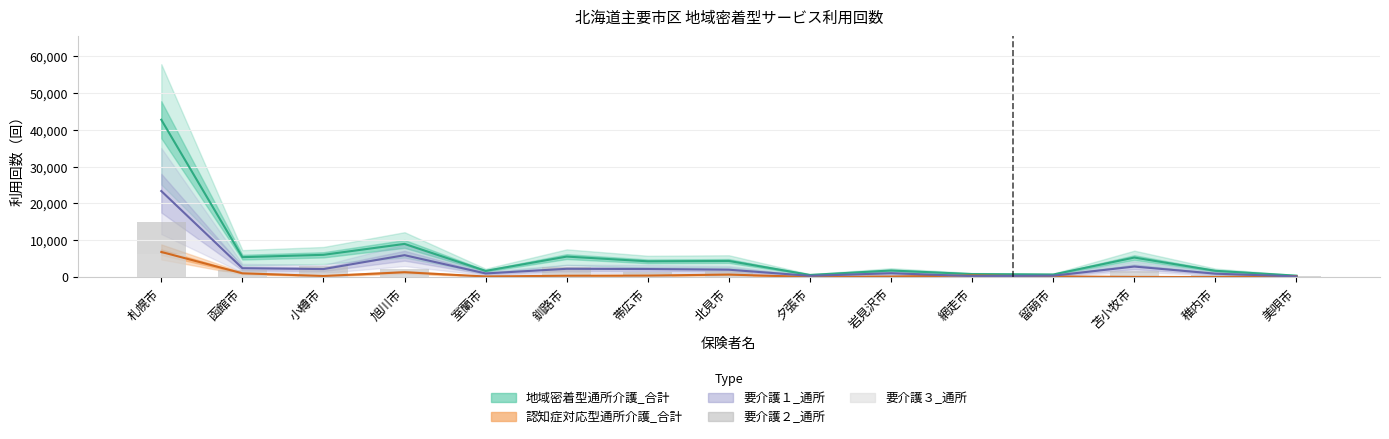

How many bars are there in total?

30